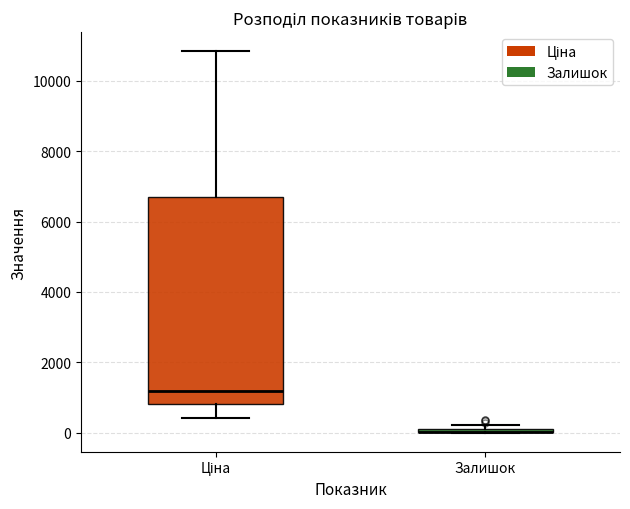

Which box is the tallest, from its lower edge to its upper edge?

Ціна